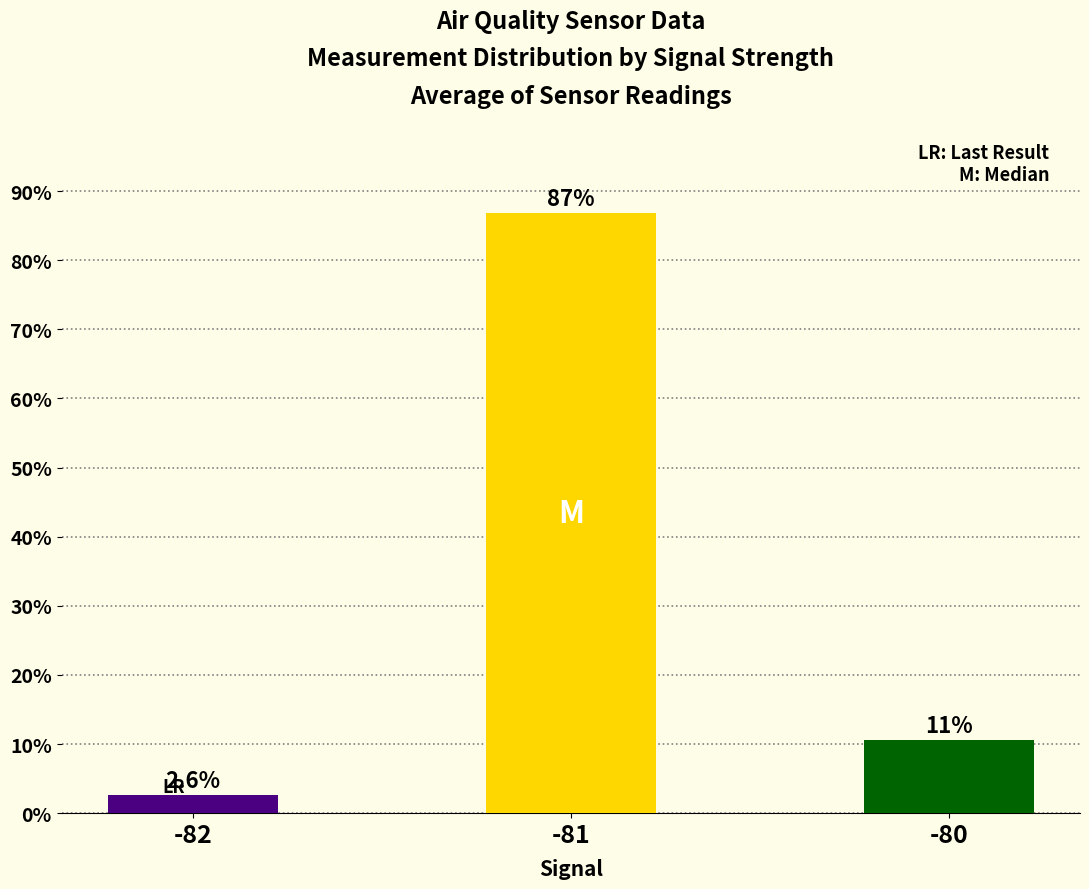

Is it true that the value at -82 is 2.6?

True